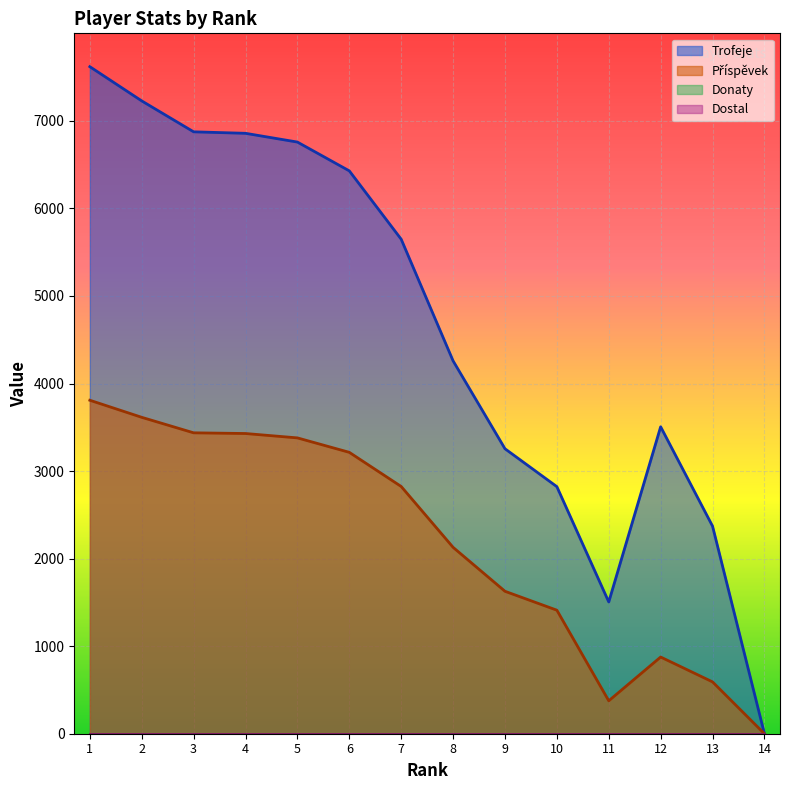

The Trofeje series shows 2822 at 10. True or false?

True